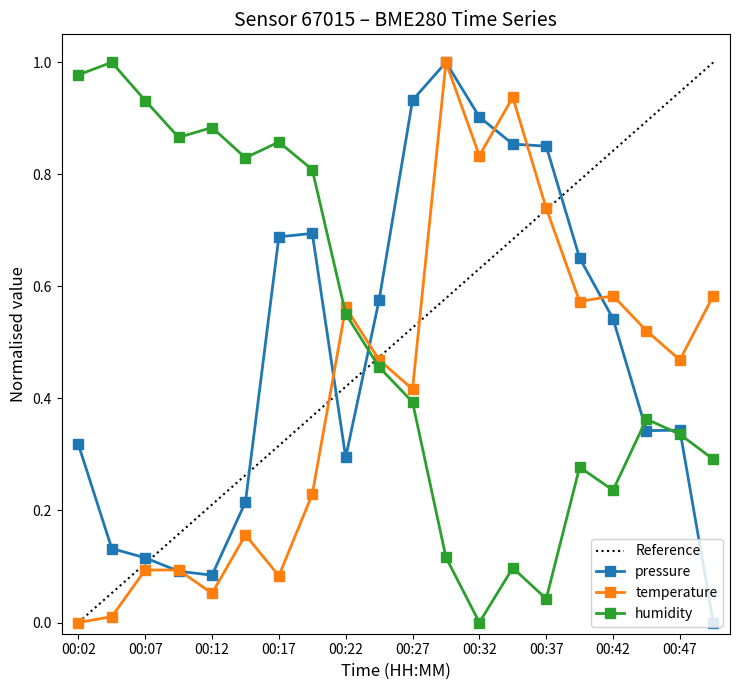

How many lines are shown in the chart?

3